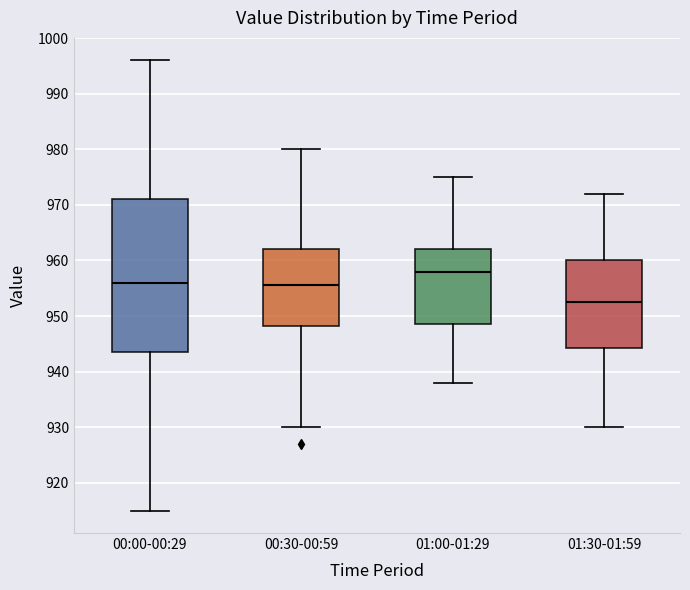

Reading left to right, transcribe this box plot: for each box, give where its median line is, the range the box spans, and where its two whiskers end, as read against the y-axis. The values are not printed on the chart, so give them approximately, as read against the axis.

00:00-00:29: median 956, box 944 to 971, whiskers 915 to 996
00:30-00:59: median 956, box 948 to 962, whiskers 930 to 980
01:00-01:29: median 958, box 949 to 962, whiskers 938 to 975
01:30-01:59: median 953, box 944 to 960, whiskers 930 to 972